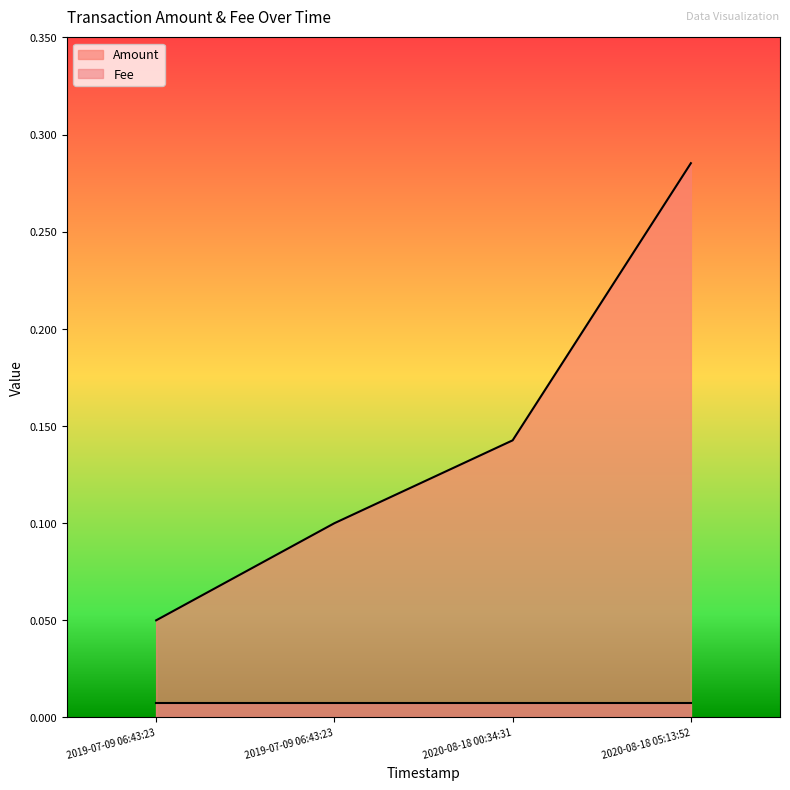

Reading left to right, extract all data points from this chart.

2019-07-09 06:43:23=0.1	2019-07-09 06:43:23=0.1	2020-08-18 00:34:31=0.1	2020-08-18 05:13:52=0.3